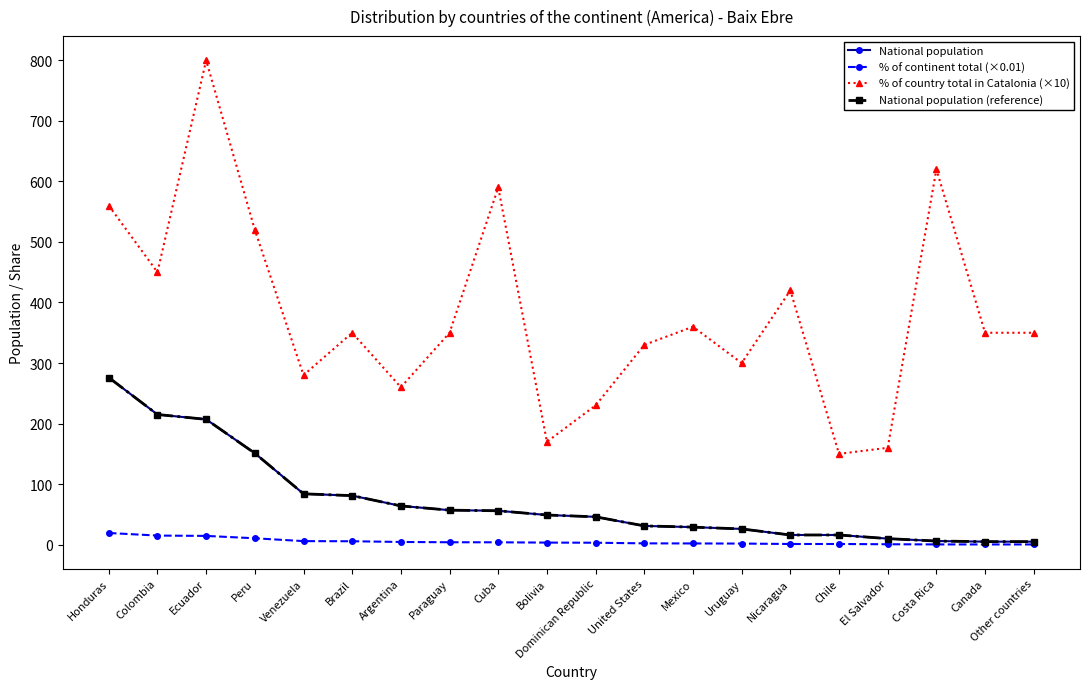

Reading left to right, transcribe all the data shown in this chart.

National population: 276.0	215.0	207.0	151.0	84.0	81.0	64.0	57.0	56.0	49.0	46.0	31.0	29.0	26.0	16.0	16.0	10.0	6.0	5.0	5.0
% of continent total (×0.01): 19.3	15.0	14.5	10.6	5.9	5.7	4.5	4.0	3.9	3.4	3.2	2.2	2.0	1.8	1.1	1.1	0.7	0.4	0.3	0.3
% of country total in Catalonia (×10): 560.0	450.0	800.0	520.0	280.0	350.0	260.0	350.0	590.0	170.0	230.0	330.0	360.0	300.0	420.0	150.0	160.0	620.0	350.0	350.0
National population (reference): 276.0	215.0	207.0	151.0	84.0	81.0	64.0	57.0	56.0	49.0	46.0	31.0	29.0	26.0	16.0	16.0	10.0	6.0	5.0	5.0